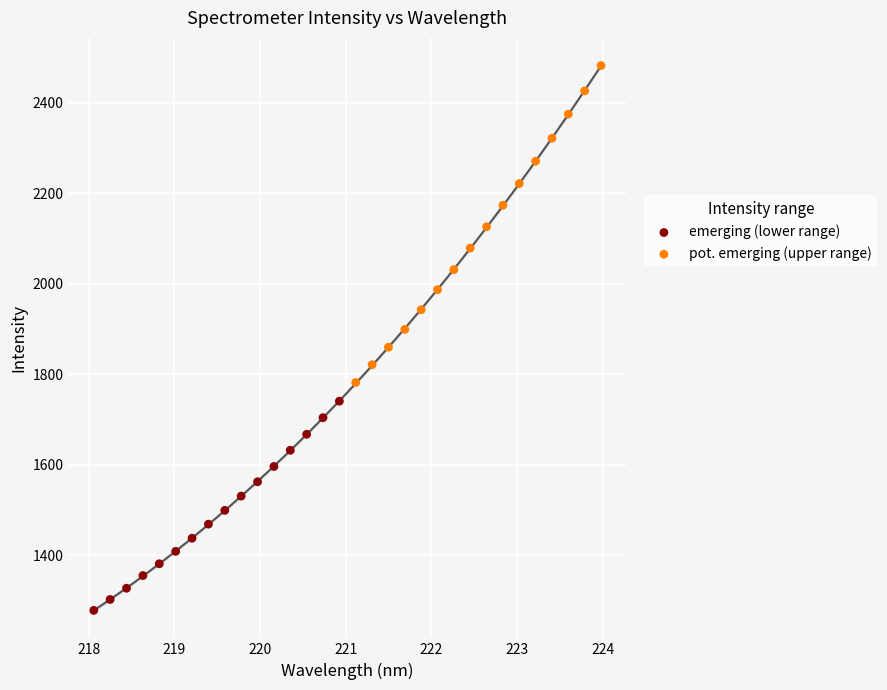

Which series reaches the maximum Y coordinate?

pot. emerging (upper range)